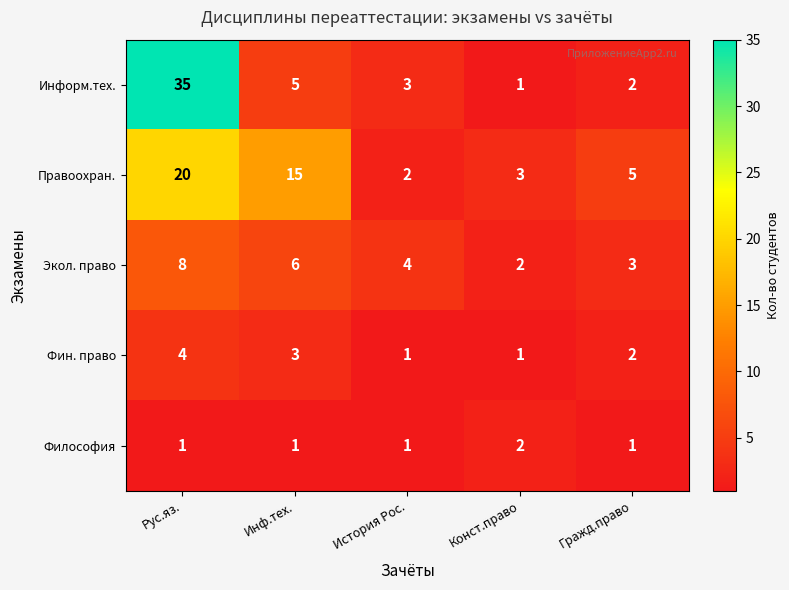

What is the sum of all Информ.тех. values?

46